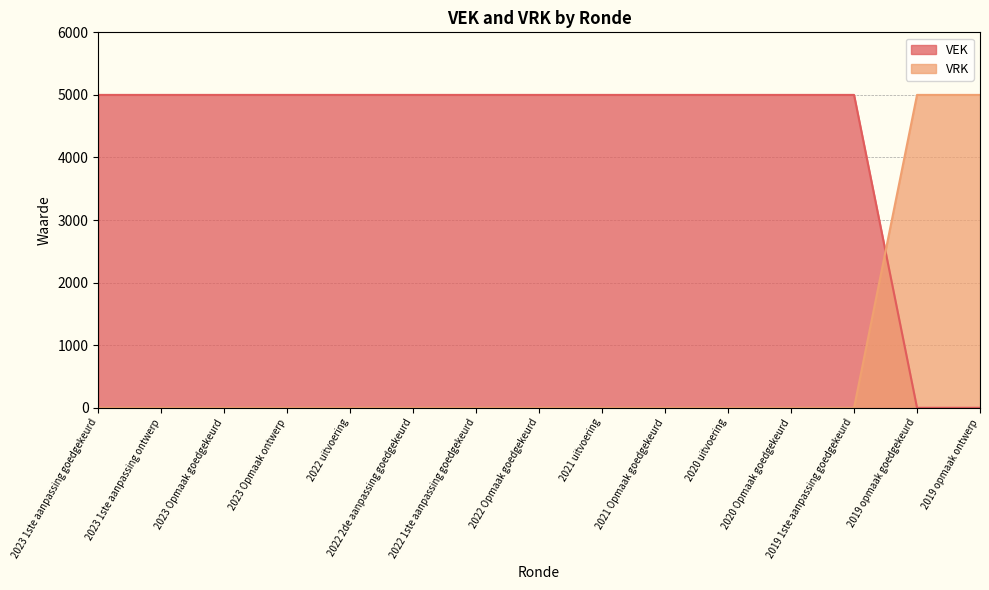

How many lines are shown in the chart?

2